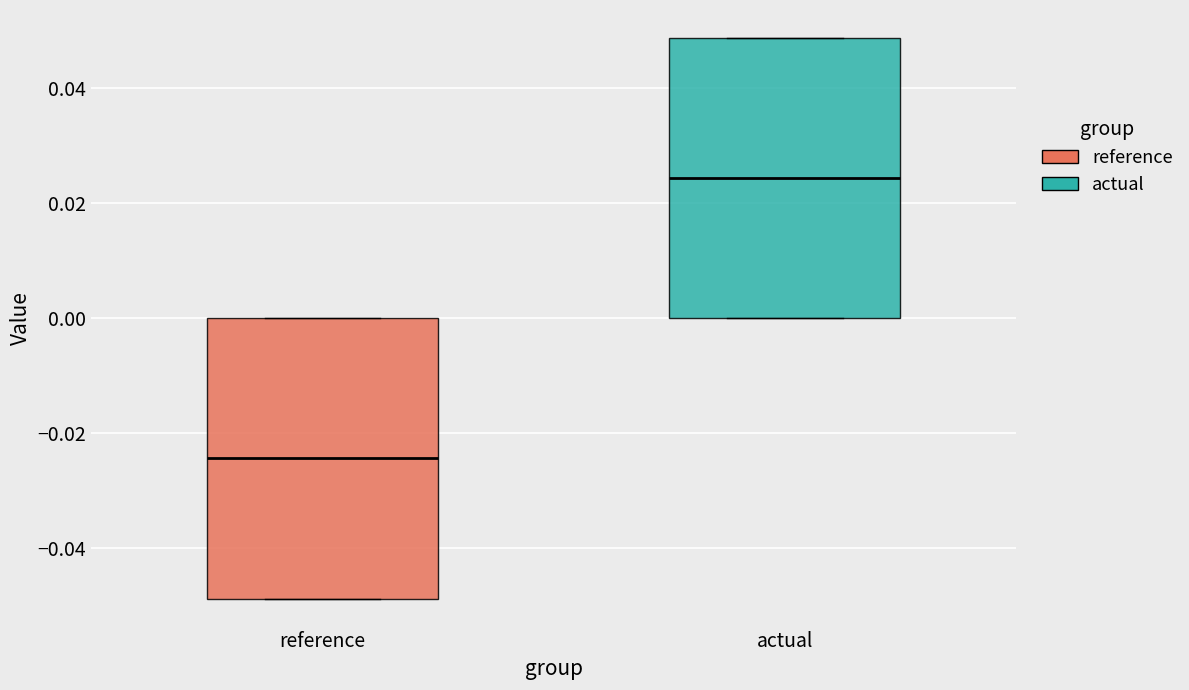

Which box has the lowest median line?

reference